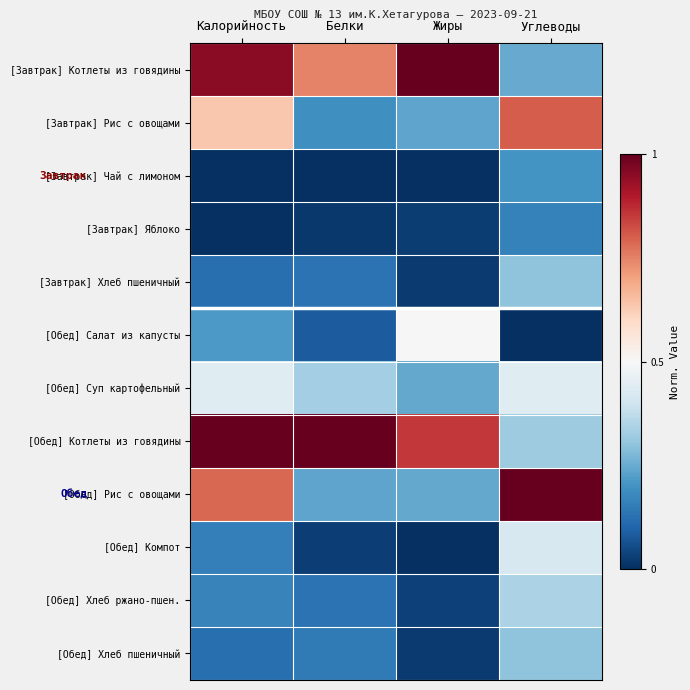

What is the total value across all series at Белки?

3.0